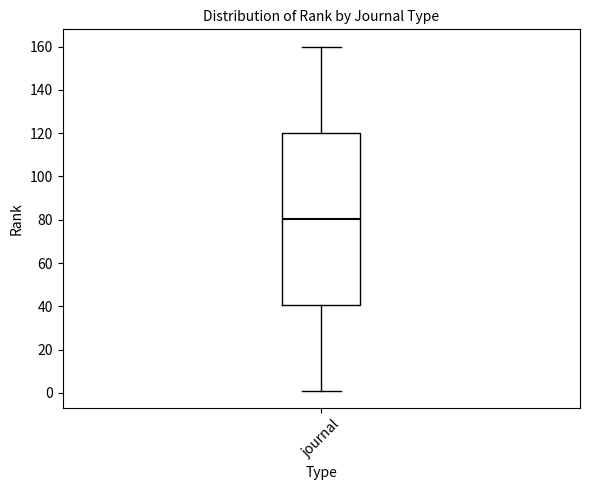

Transcribe this box plot: give where the median line is, the range the box spans, and where the two whiskers end, as read against the y-axis. The values are not printed on the chart, so give them approximately, as read against the axis.

median 80, box 40 to 120, whiskers 2 to 160